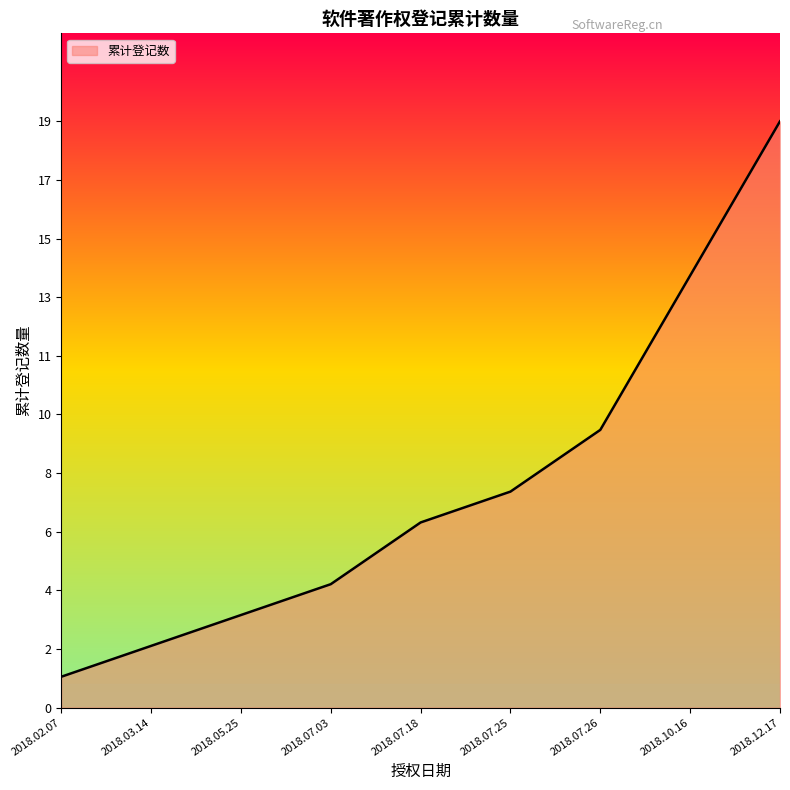

Where is the data nearest to the value 10?

2018.07.26